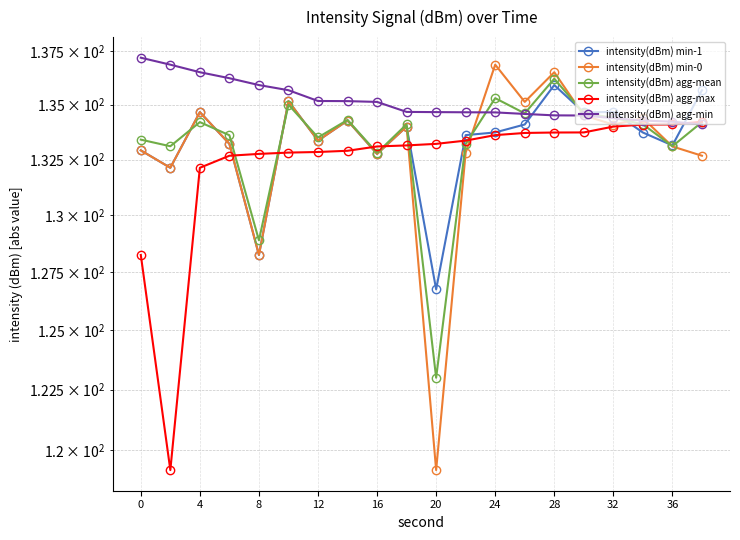

How many data points does each series have?

20